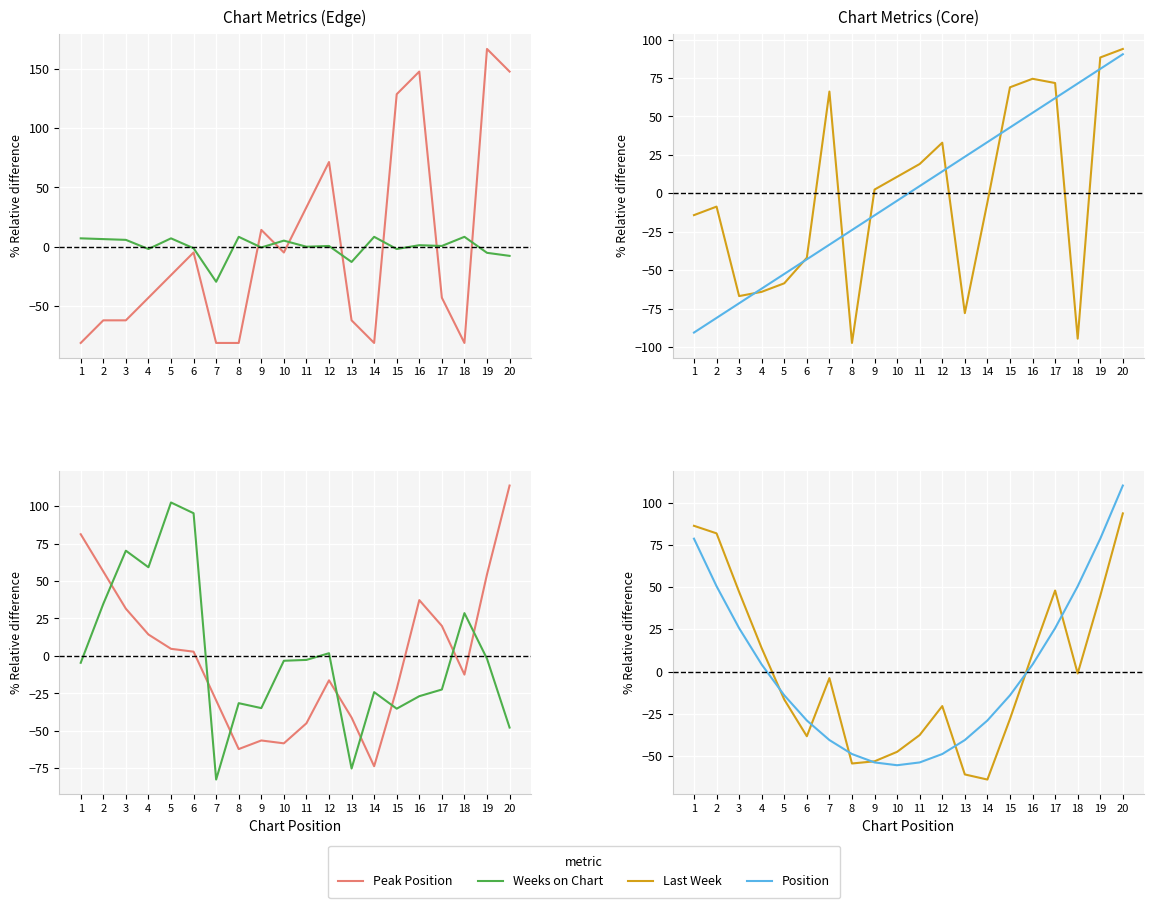

How many intersections are there between Weeks on Chart and Last Week?

8